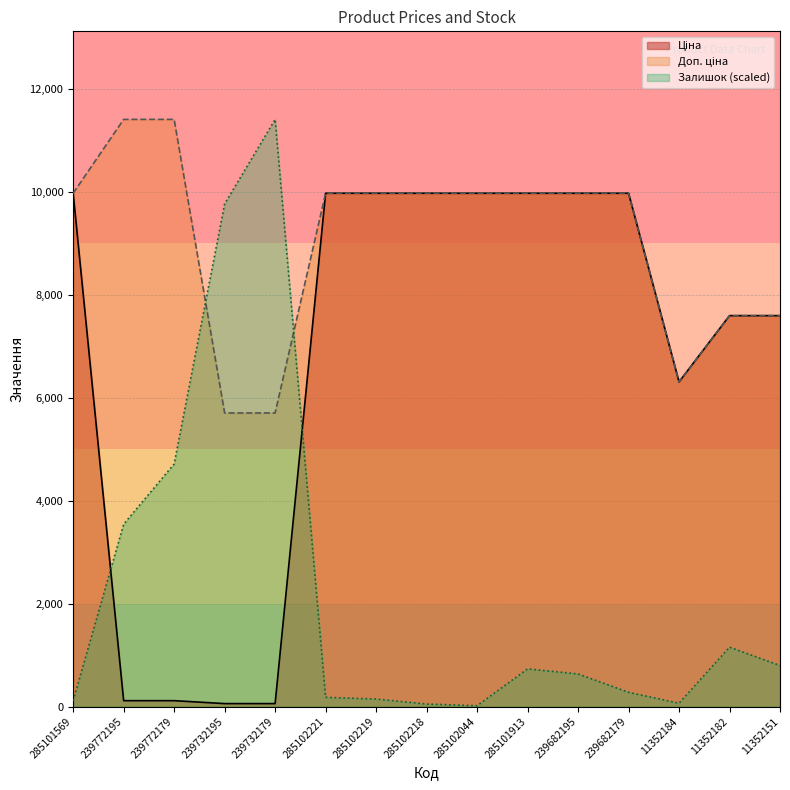

How many data points does each series have?

15